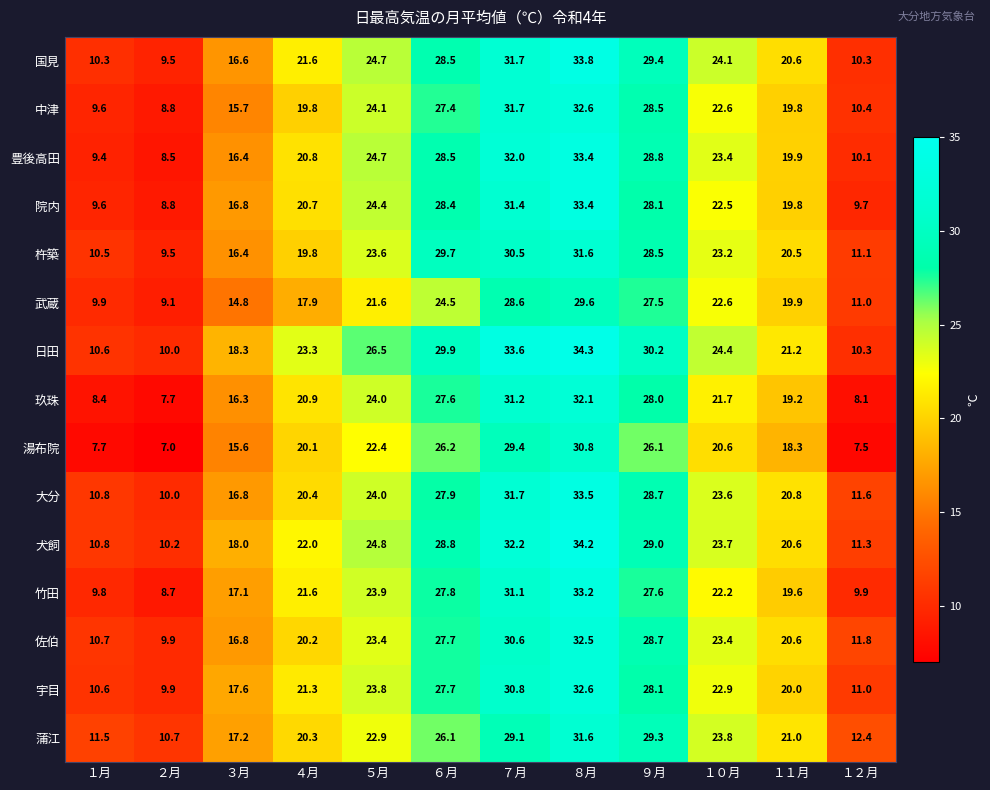

Which series has the largest range (max minus min)?

豊後高田